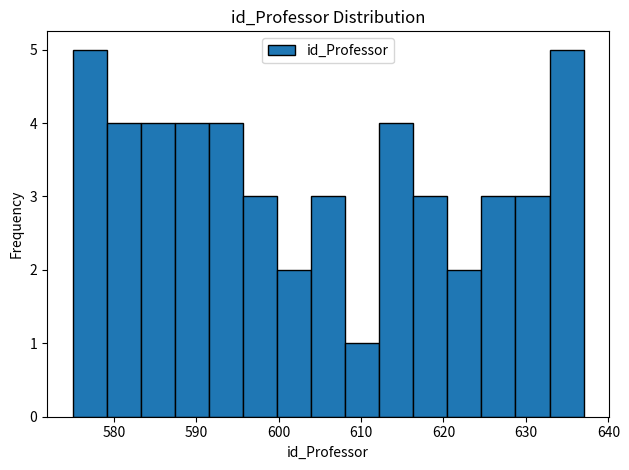

How tall is the bar that spans 587 to 592 on the x-axis? Neither the bar edges nor the heights are printed on the chart, so give them approximately, as read against the axes.

4